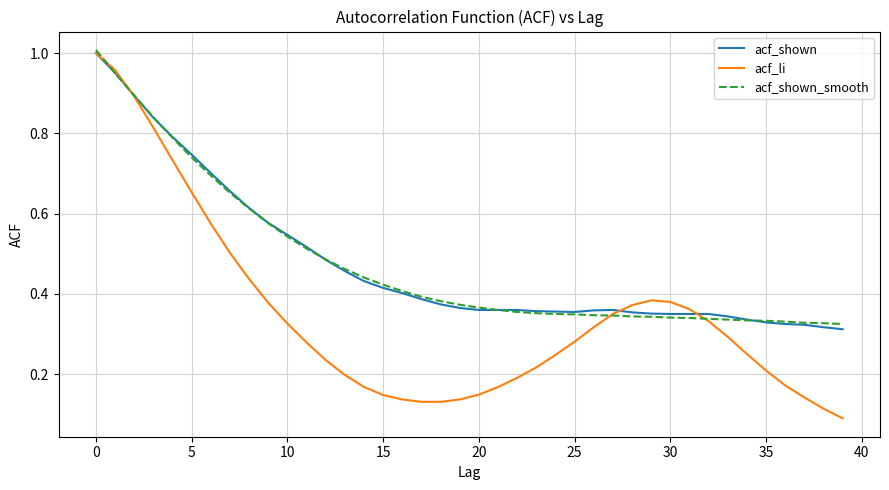

What is the value of the acf_shown point at the 22nd from the left?

0.4